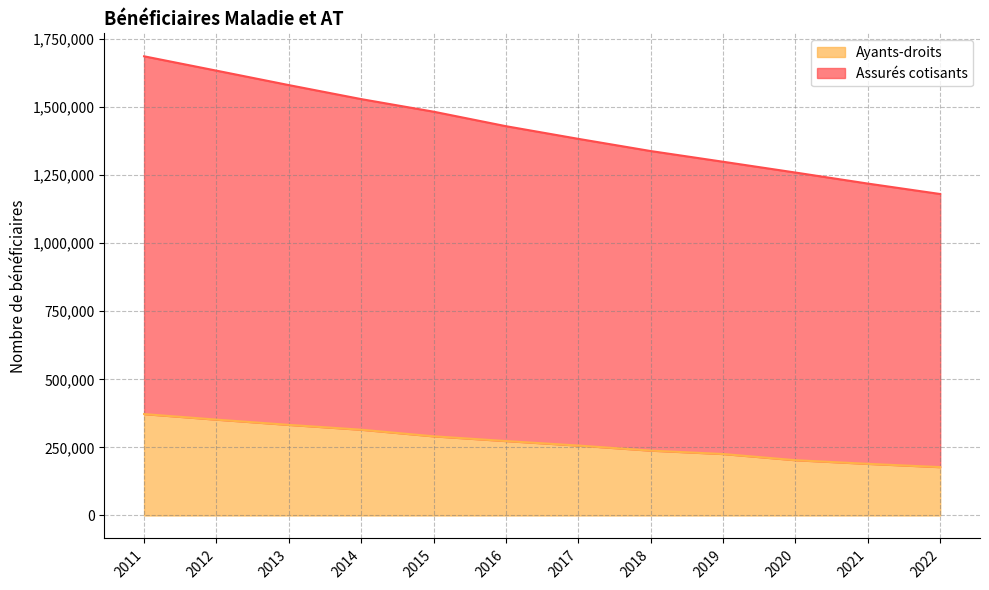

True or false: Assurés cotisants has more than 1 points higher than both neighbors.

False